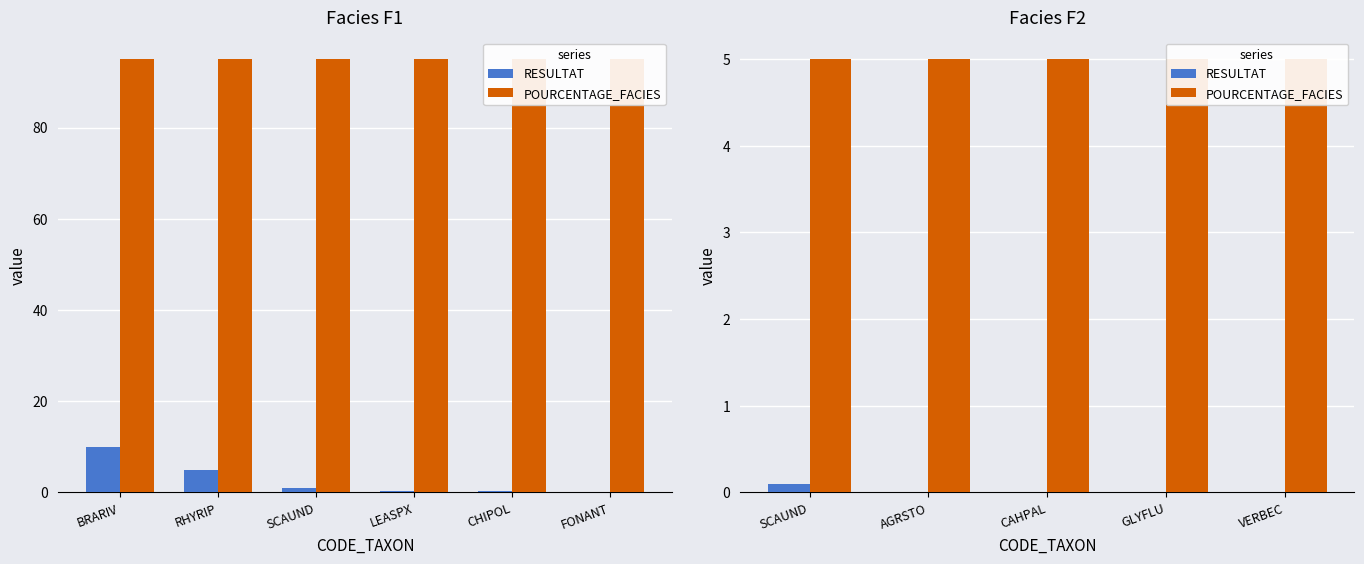

At which category is the sum across all series the highest?

SCAUND